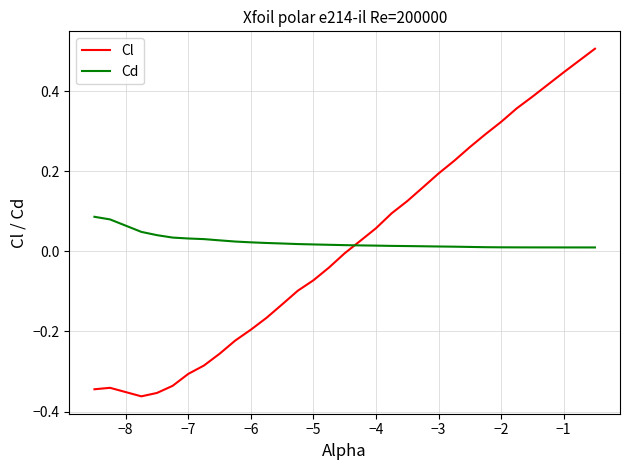

Which series has the widest spread of values?

Cl